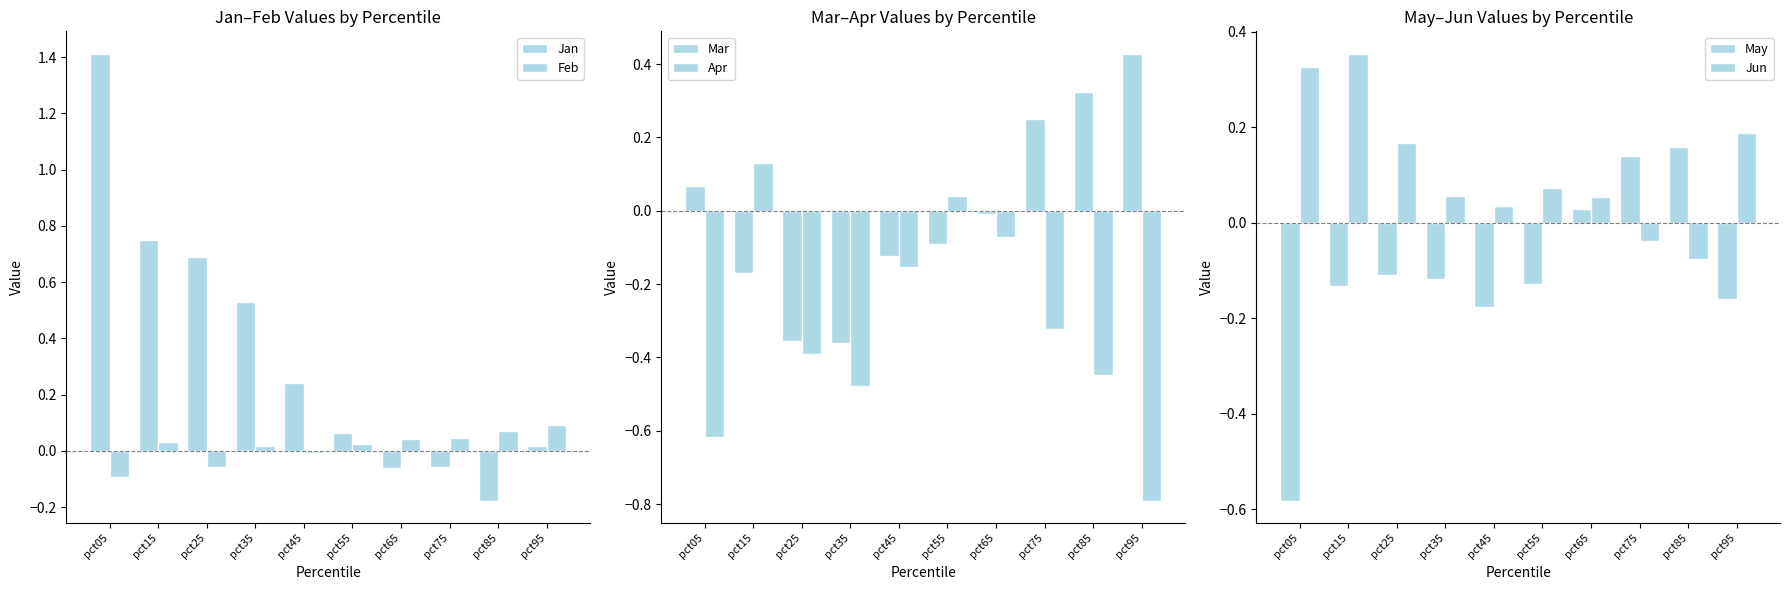

Which series changed the most between pct55 and pct75?

Apr